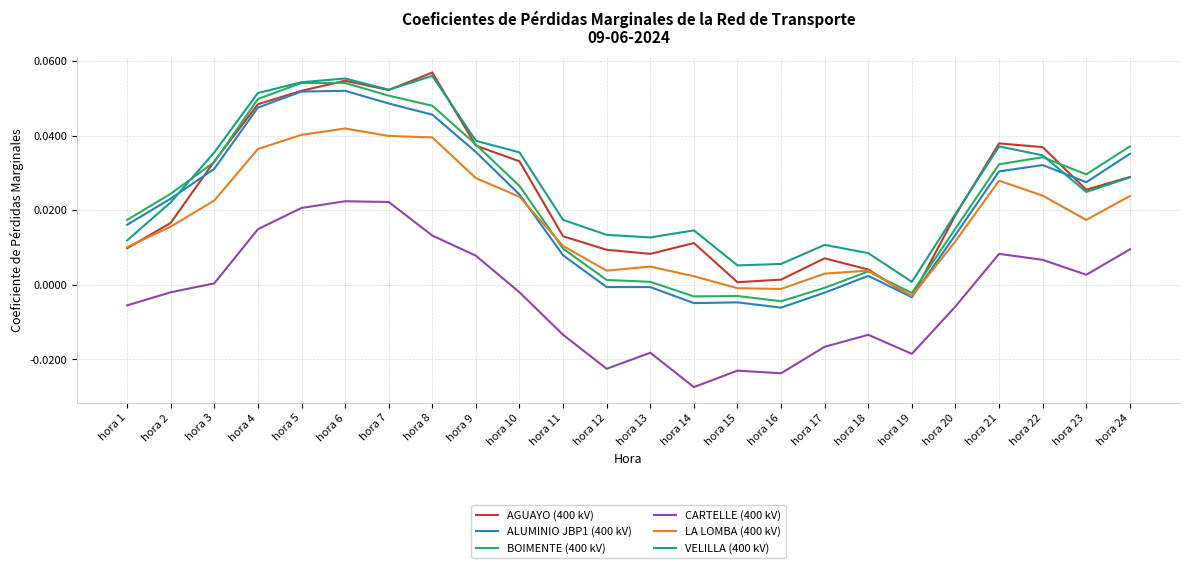

How many negative values does the ALUMINIO JBP1 (400 kV) series have?

7